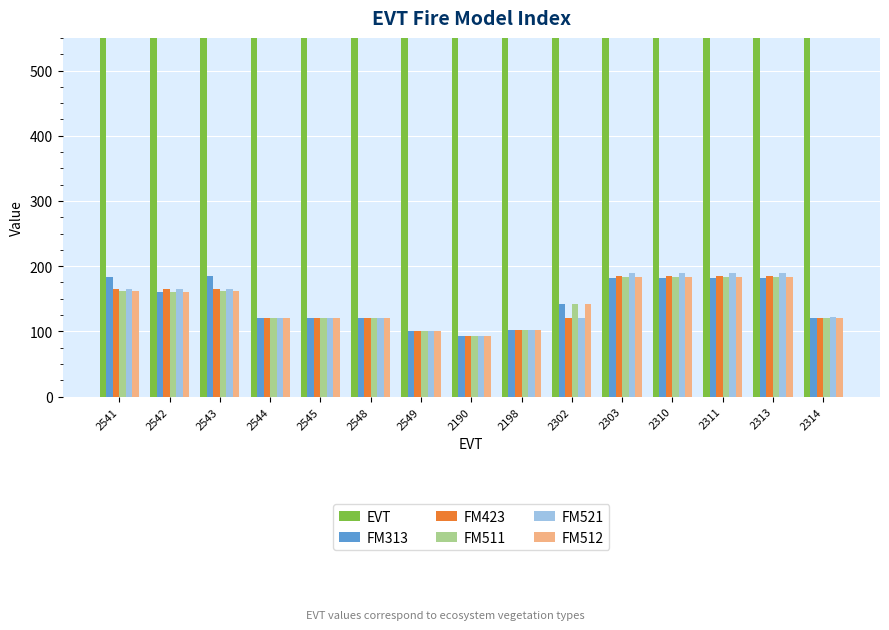

What is the label of the 4th bar from the left?

2544